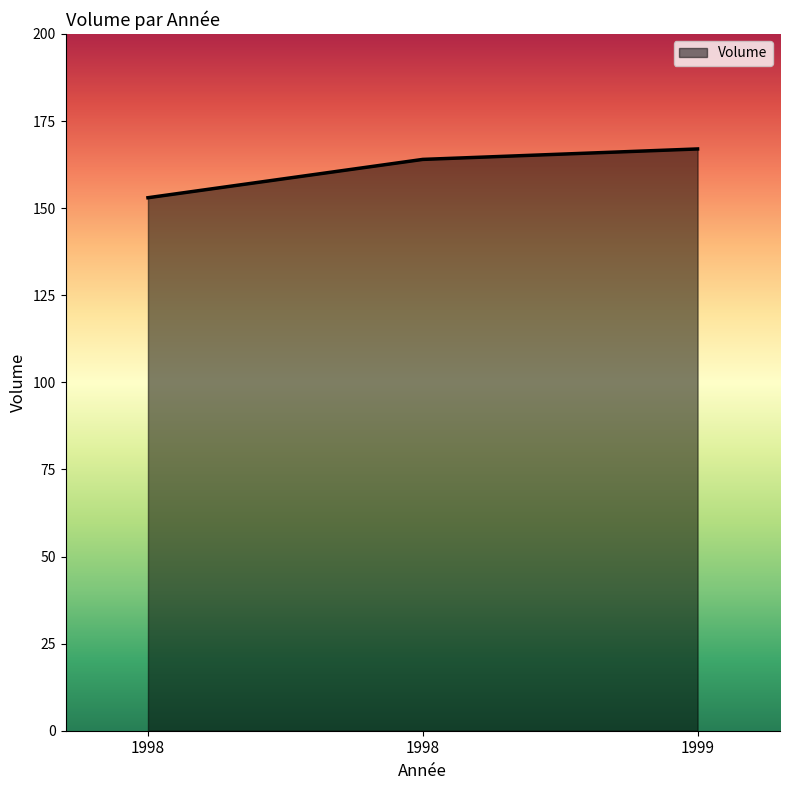

What is the sum of the values at 1998 and 1998?

317